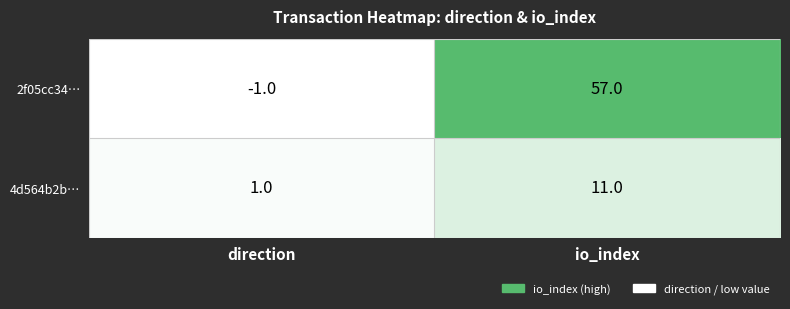

What is the average value of the 4d564b2b… series?

6